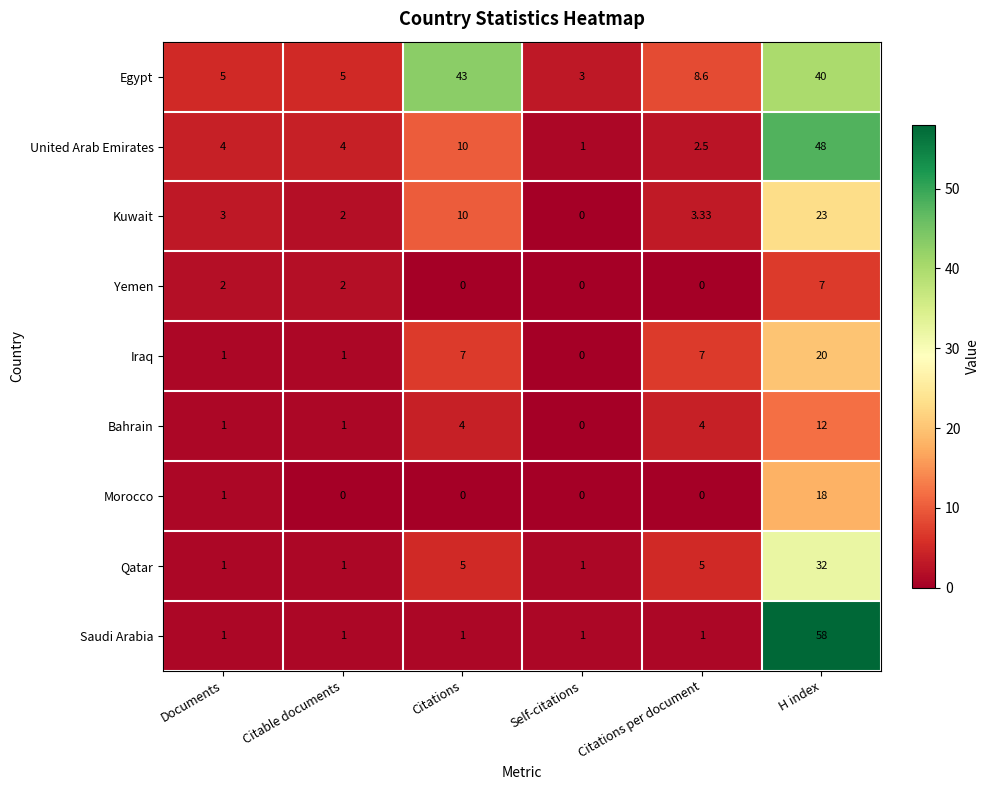

Between Citations and Self-citations, which series saw the biggest shift?

Egypt